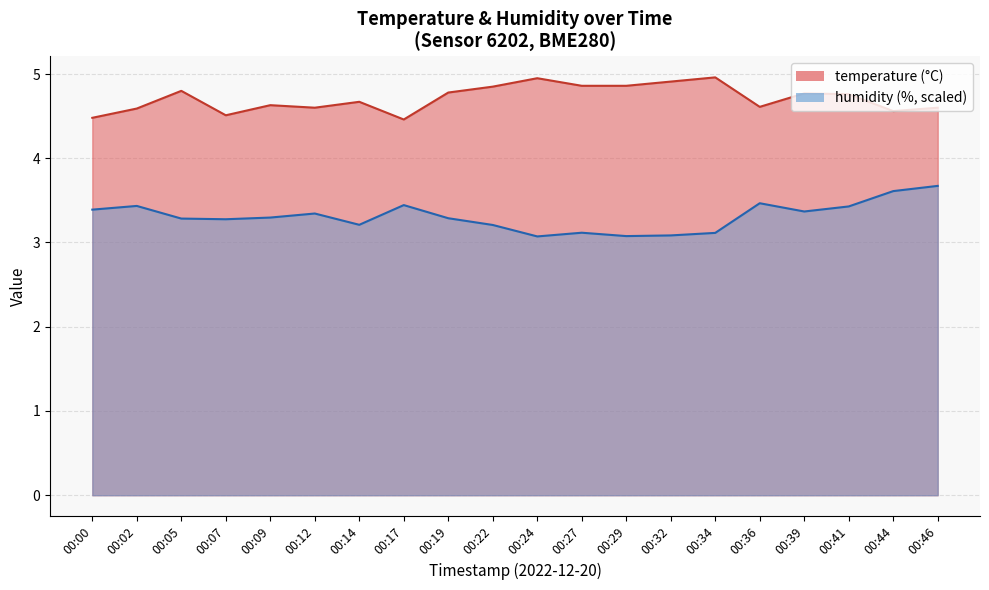

Which has a higher value, 00:17 or 00:24?

00:24